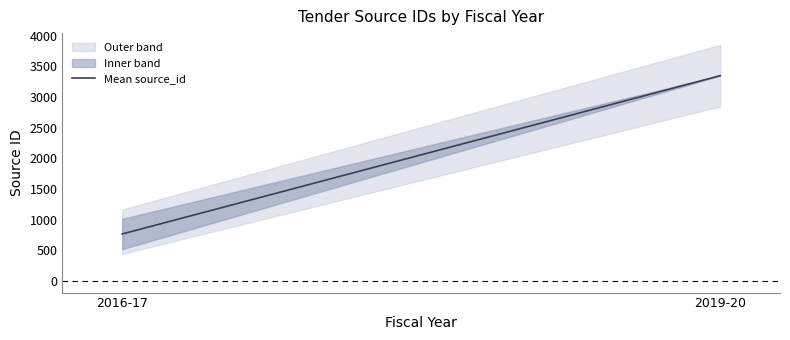

Where is the data nearest to the value 2057?

2016-17